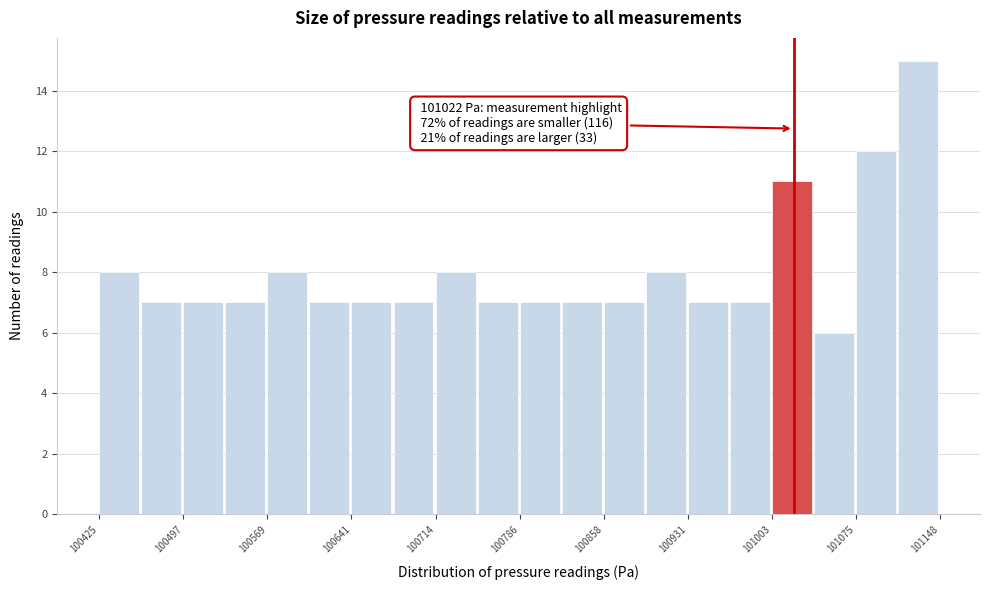

Around what value on the x-axis is the tallest bar? Give the approximate position of its centre, as read against the axis.

101130